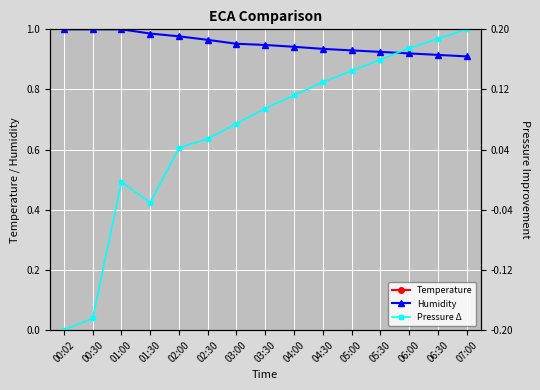

What are all the series names shown in the legend?

Temperature, Humidity, Pressure Δ